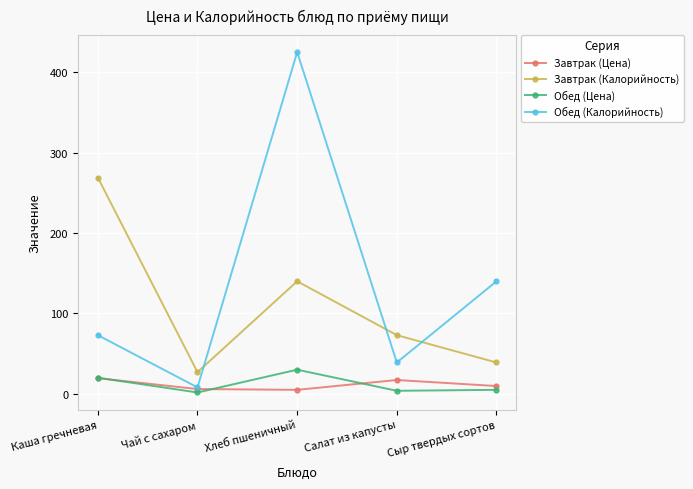

What position from the right is Хлеб пшеничный?

3